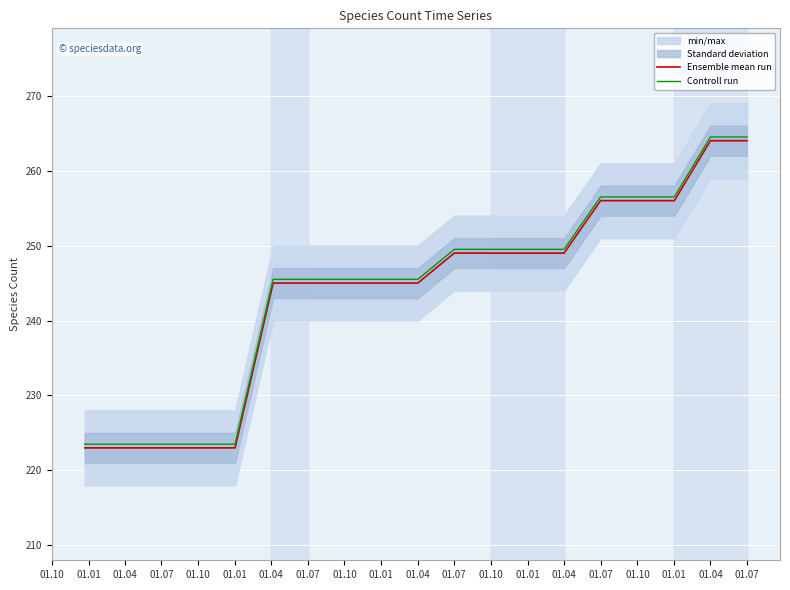

True or false: Controll run and Ensemble mean run intersect in this chart.

False